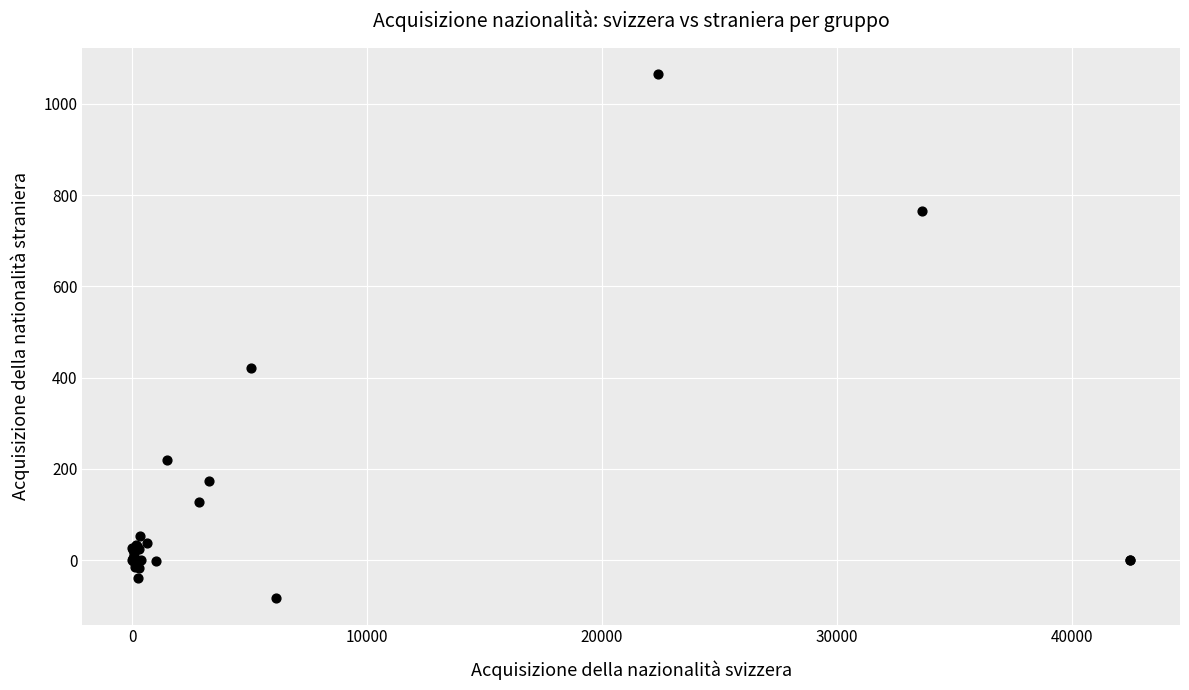

What Y value in the scatter plot is closest to 490?

421